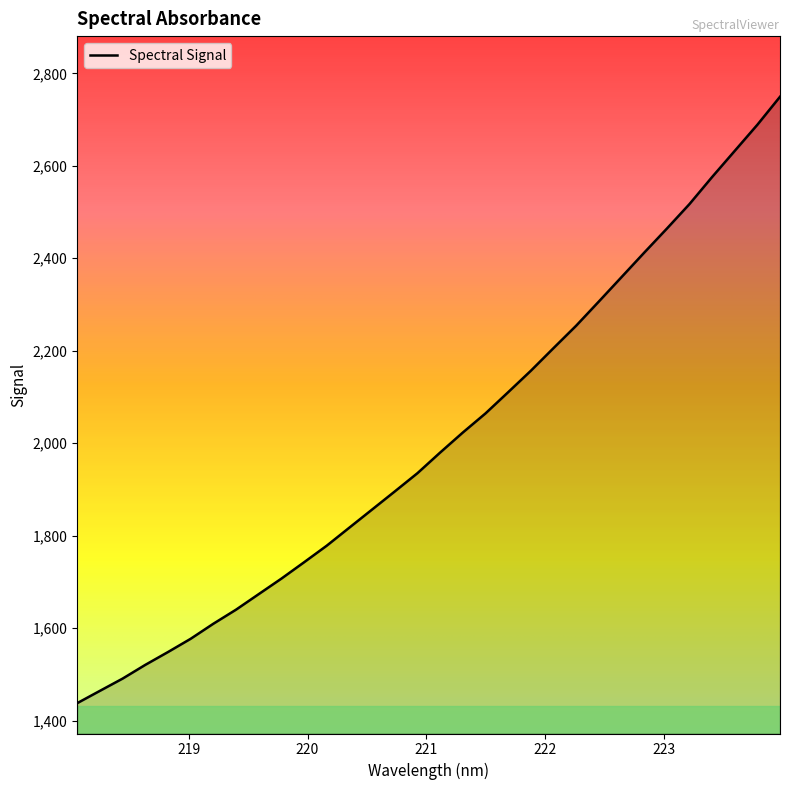

What is the difference between the maximum and minimum values?

1311.9